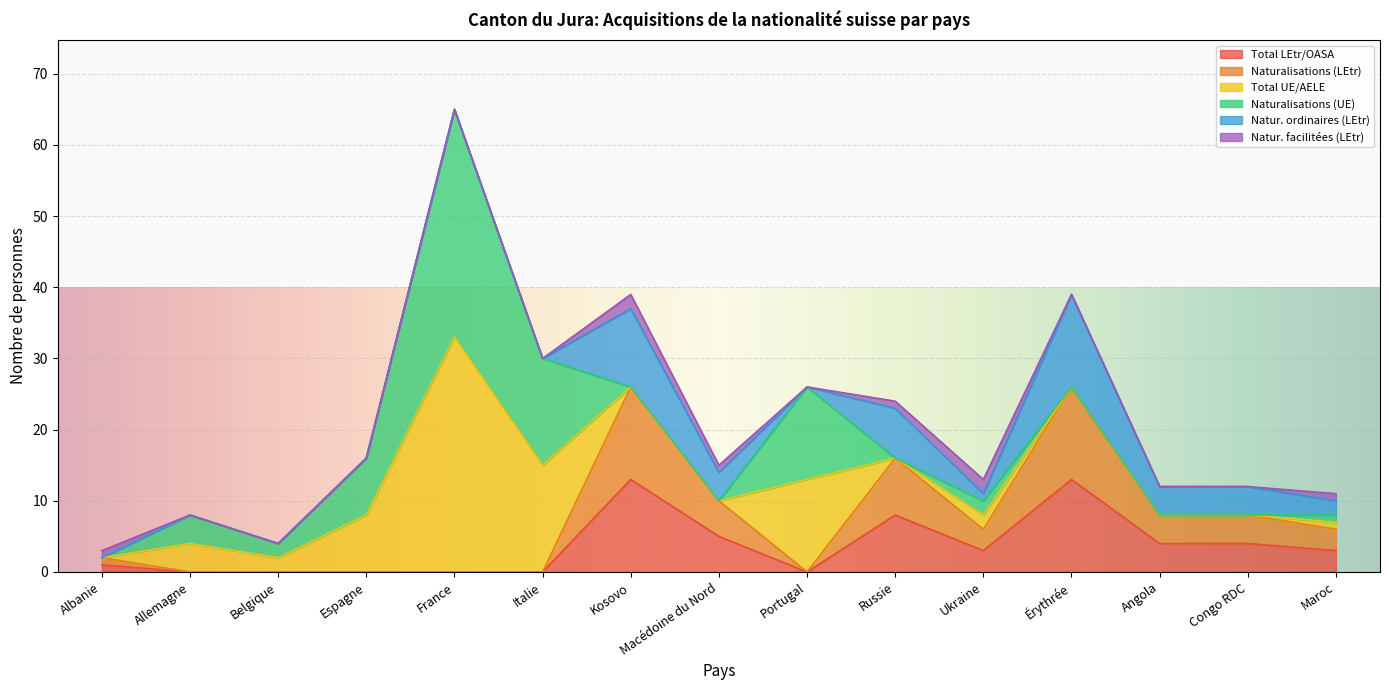

How many distinct data groups are displayed?

6